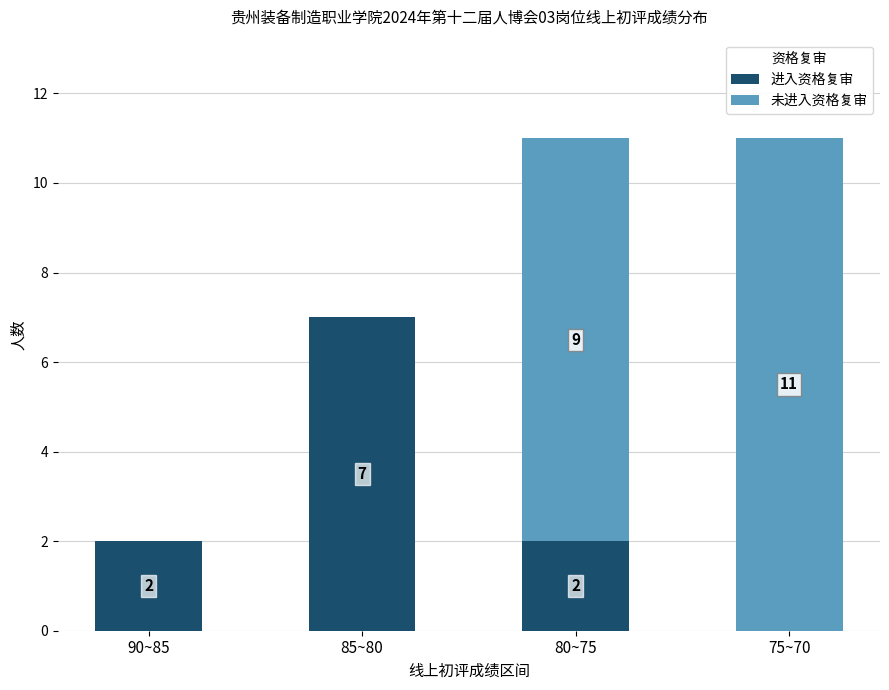

The 进入资格复审 series shows 7 at 85~80. True or false?

True